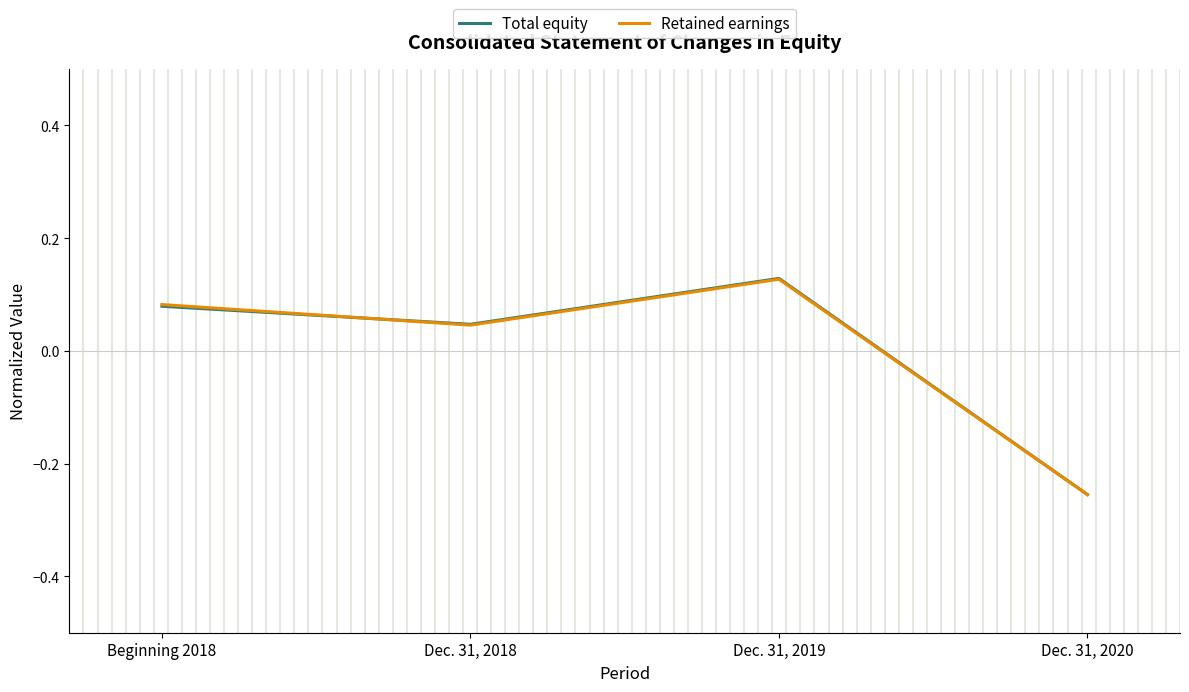

List the labels in order of Retained earnings value, largest first.

Dec. 31, 2019, Beginning 2018, Dec. 31, 2018, Dec. 31, 2020